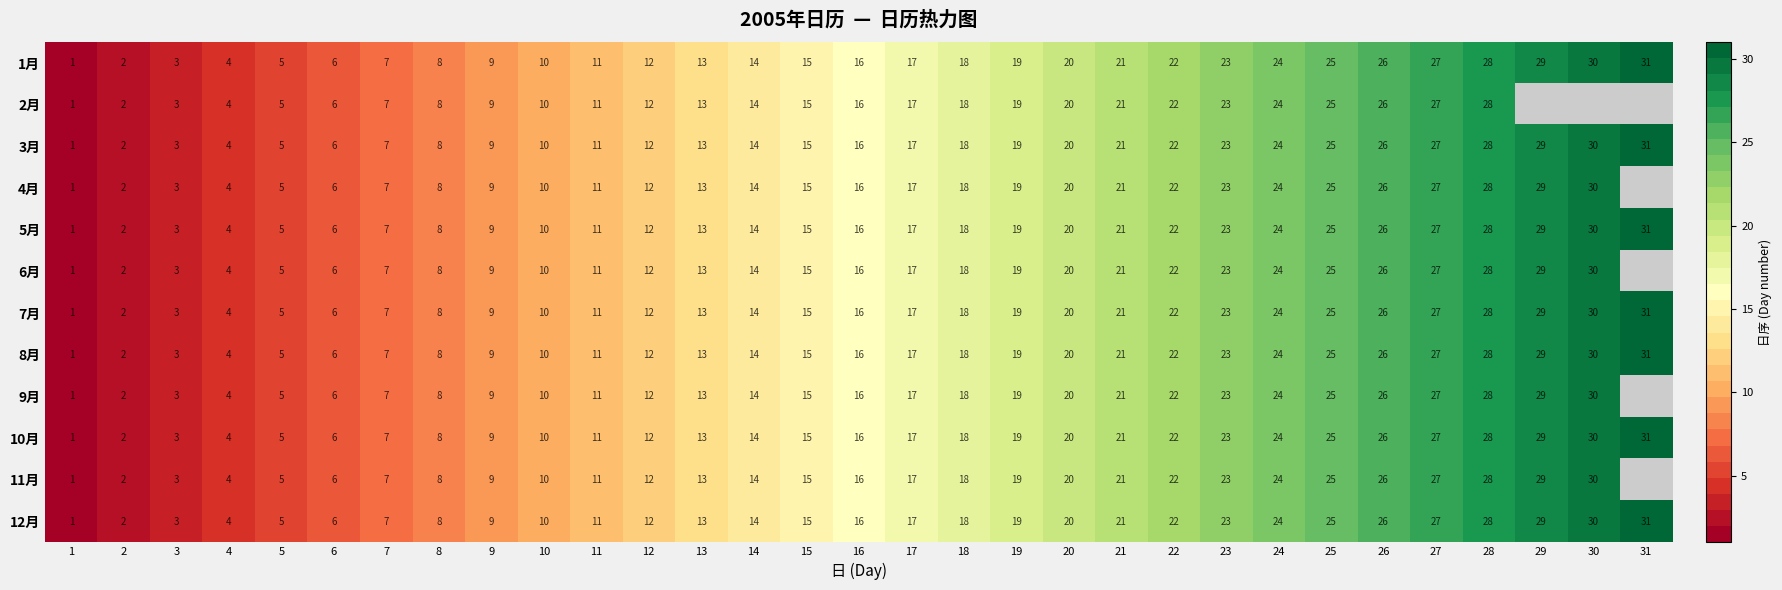

The value of 5月 at 21 is 21. True or false?

True